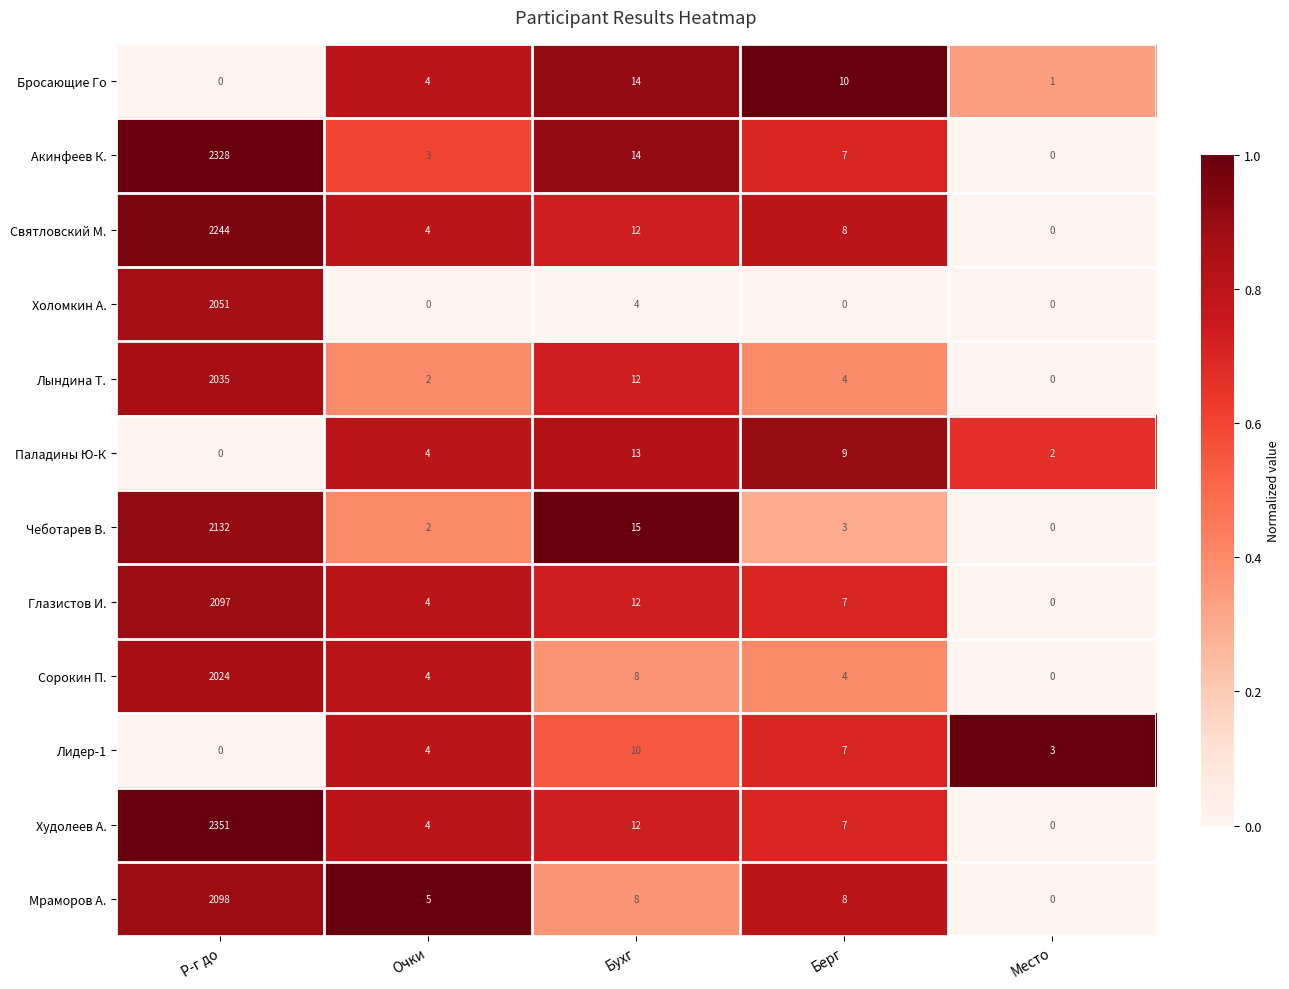

What is the total value across all series at Место?

6